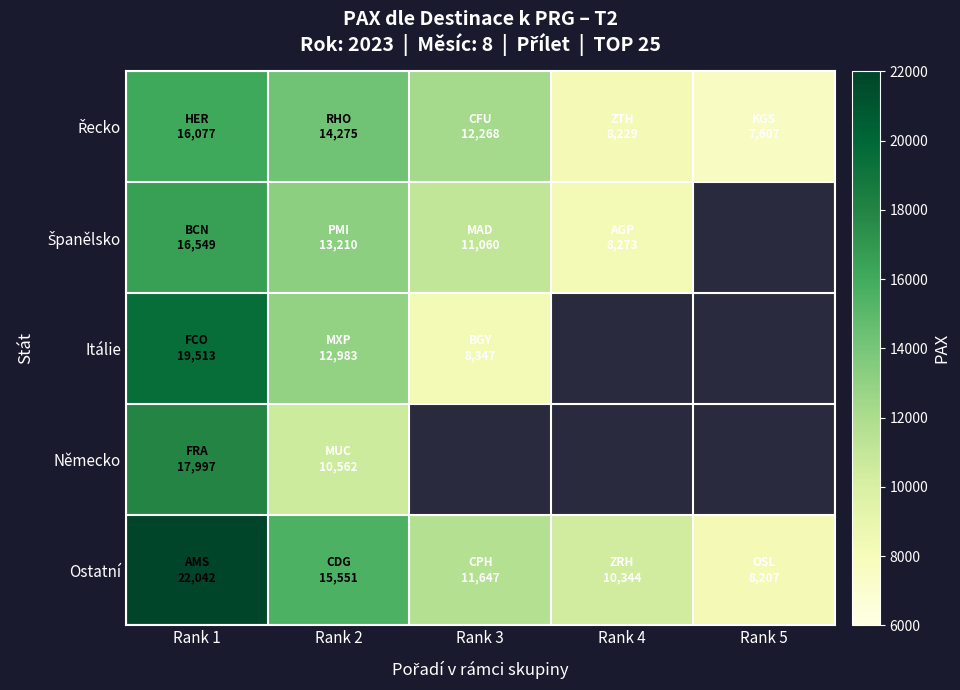

Which has a higher value, Rank 5 or Rank 4?

Rank 4